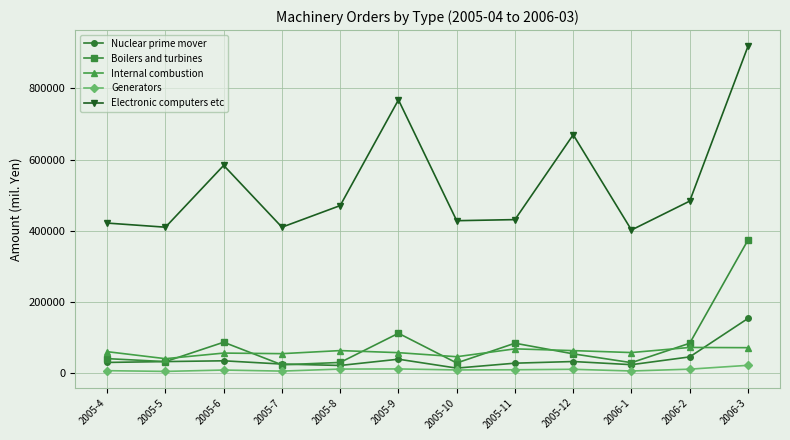

What is the maximum value for Internal combustion?

72167